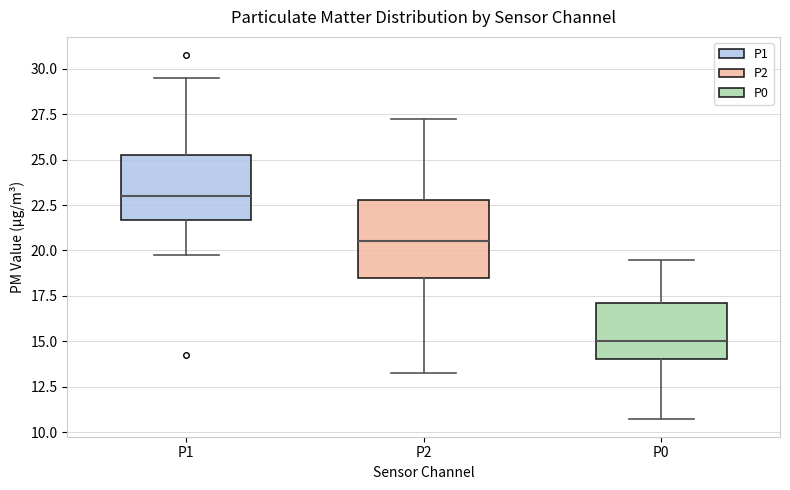

Which box is the tallest, from its lower edge to its upper edge?

P2